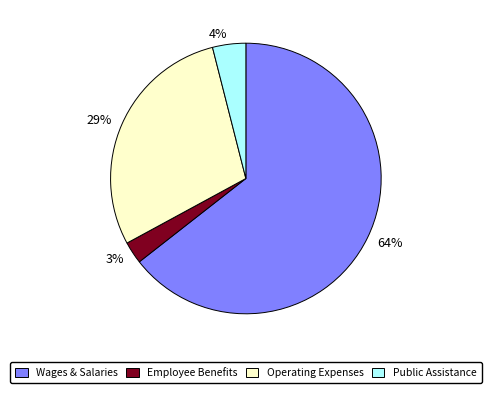

Between 3% and 29%, which is larger?

29%